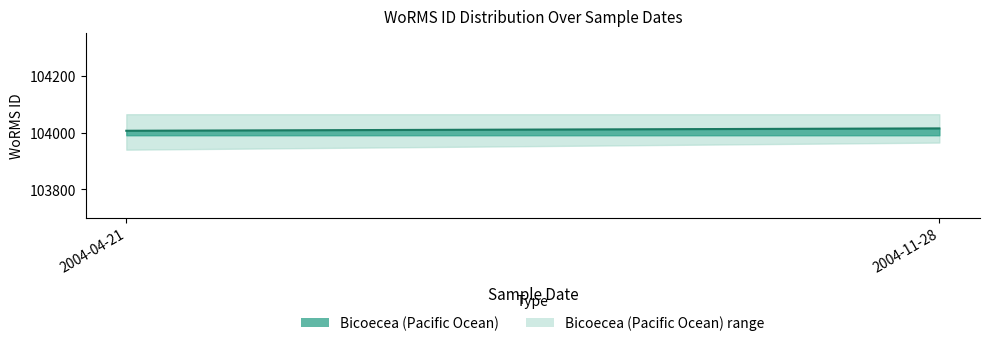

Rank the categories by value from highest to lowest.

2004-11-28, 2004-04-21